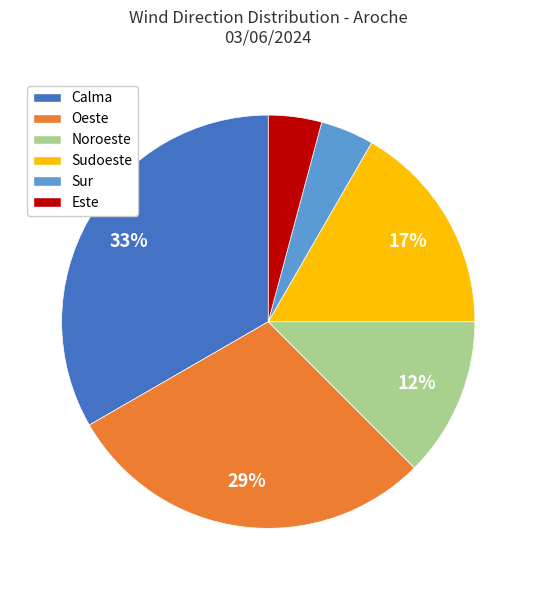

Is there a majority slice in this chart?

No